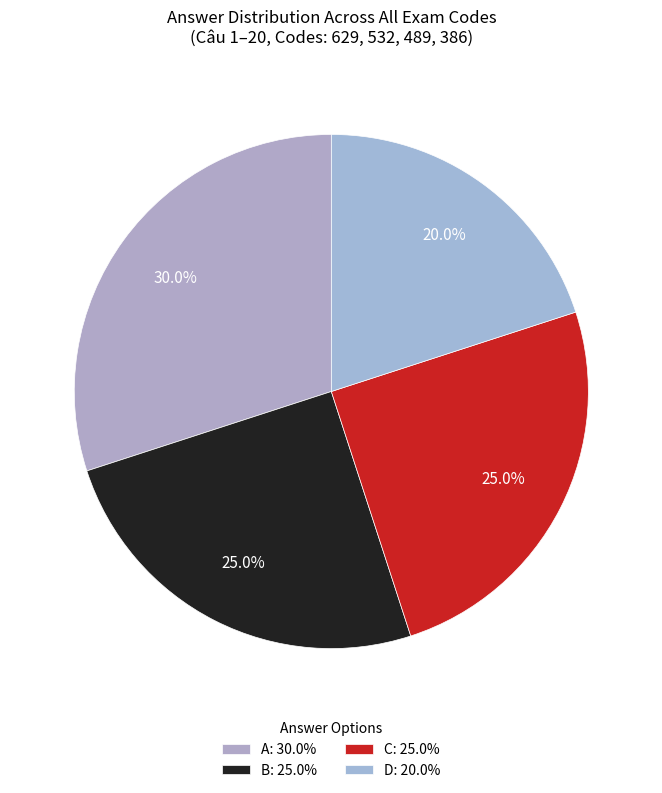

To the nearest percent, what percentage of the pie is B?

25%